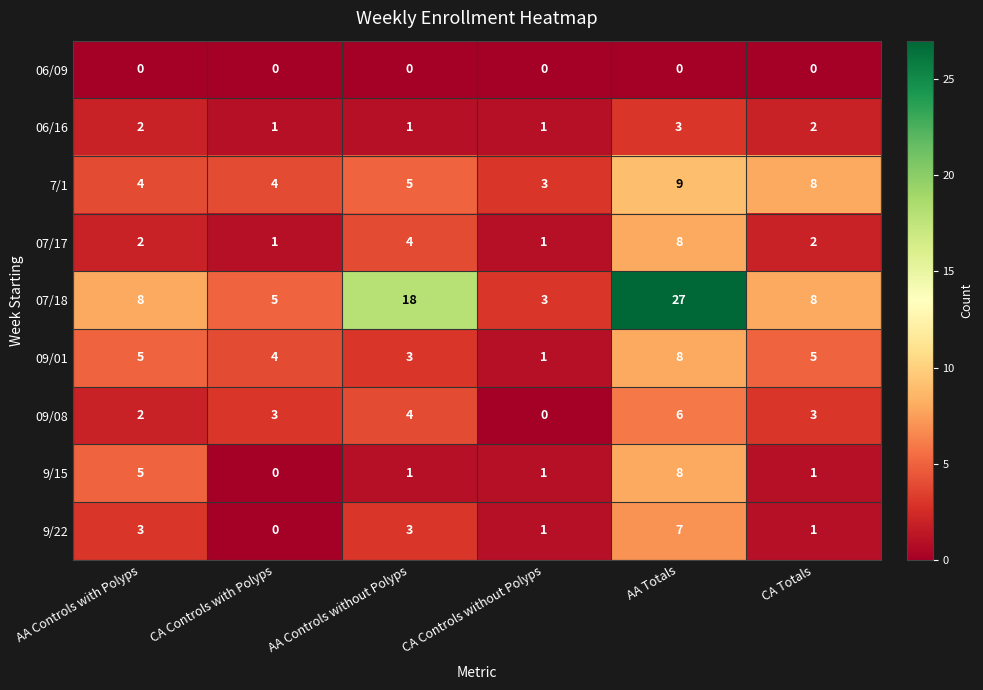

Which series has the largest total across all categories?

07/18